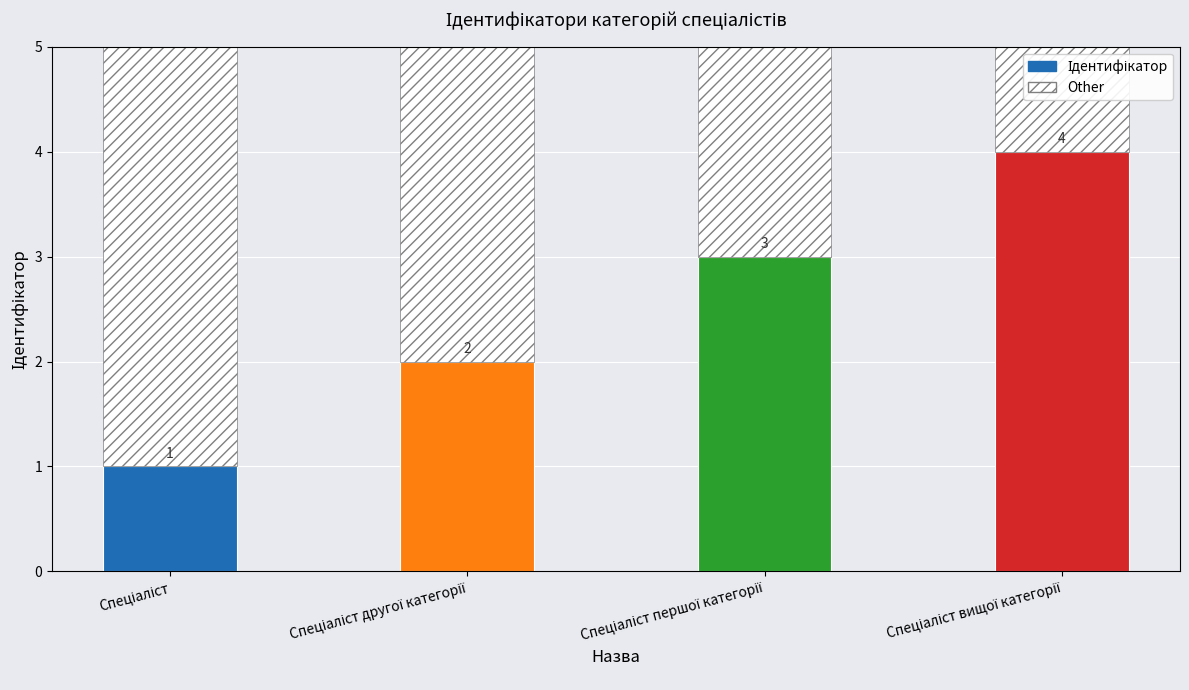

True or false: the data shows 0 at Спеціаліст.

False